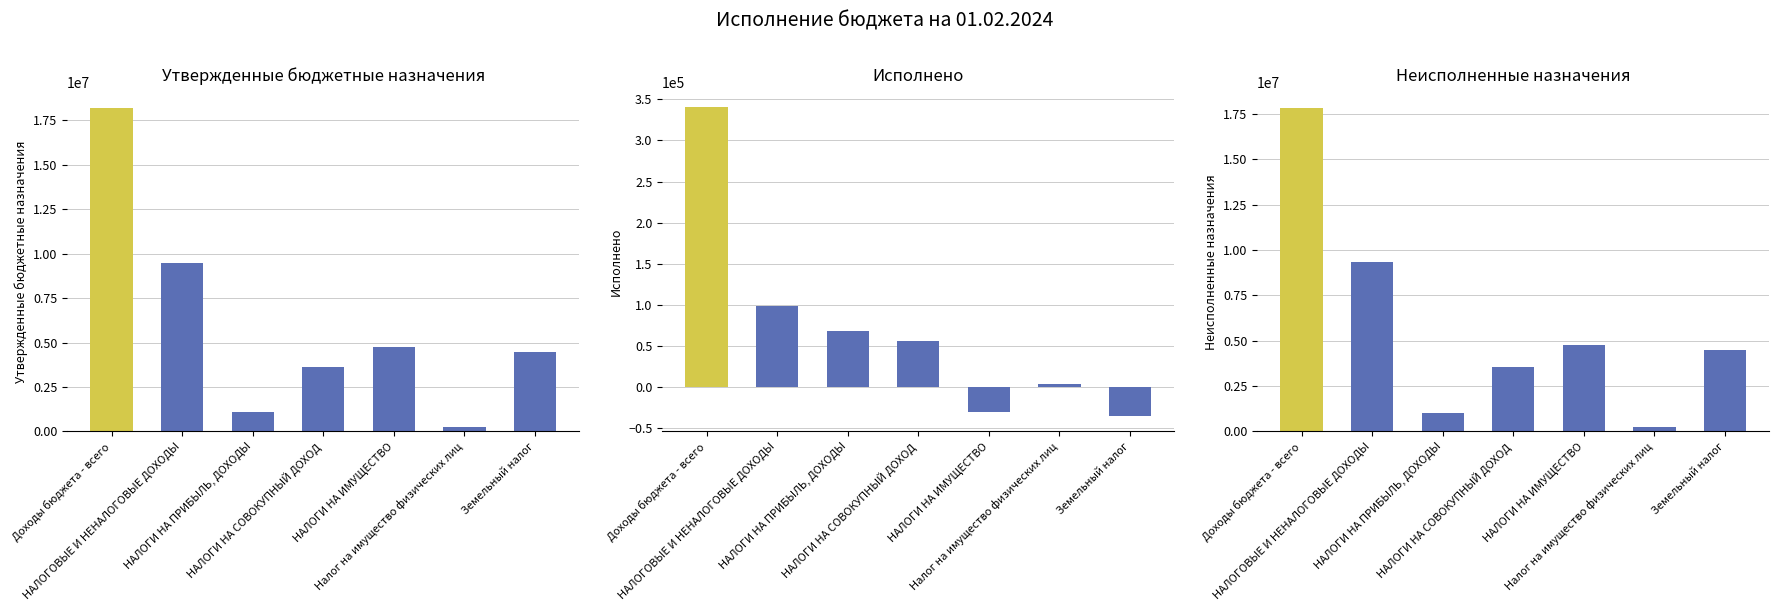

Is the value of Исполнено at Земельный налог greater than the value of Неисполненные назначения at Доходы бюджета - всего?

No